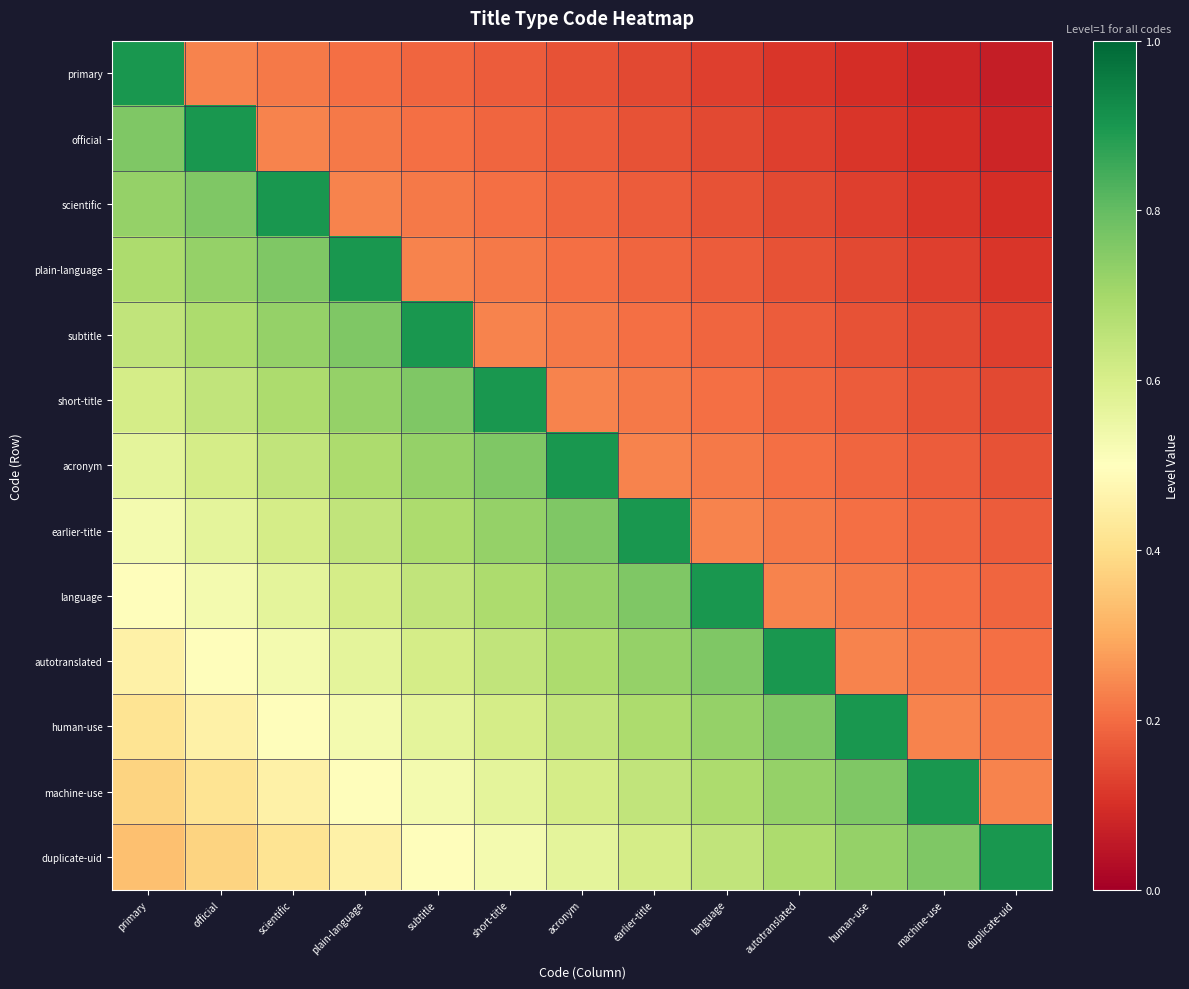

Reading left to right, extract all data points from this chart.

primary: primary=0.9	official=0.2	scientific=0.2	plain-language=0.2	subtitle=0.2	short-title=0.2	acronym=0.2	earlier-title=0.1	language=0.1	autotranslated=0.1	human-use=0.1	machine-use=0.1	duplicate-uid=0.1
official: primary=0.8	official=0.9	scientific=0.2	plain-language=0.2	subtitle=0.2	short-title=0.2	acronym=0.2	earlier-title=0.2	language=0.1	autotranslated=0.1	human-use=0.1	machine-use=0.1	duplicate-uid=0.1
scientific: primary=0.7	official=0.8	scientific=0.9	plain-language=0.2	subtitle=0.2	short-title=0.2	acronym=0.2	earlier-title=0.2	language=0.2	autotranslated=0.1	human-use=0.1	machine-use=0.1	duplicate-uid=0.1
plain-language: primary=0.7	official=0.7	scientific=0.8	plain-language=0.9	subtitle=0.2	short-title=0.2	acronym=0.2	earlier-title=0.2	language=0.2	autotranslated=0.2	human-use=0.1	machine-use=0.1	duplicate-uid=0.1
subtitle: primary=0.6	official=0.7	scientific=0.7	plain-language=0.8	subtitle=0.9	short-title=0.2	acronym=0.2	earlier-title=0.2	language=0.2	autotranslated=0.2	human-use=0.2	machine-use=0.1	duplicate-uid=0.1
short-title: primary=0.6	official=0.6	scientific=0.7	plain-language=0.7	subtitle=0.8	short-title=0.9	acronym=0.2	earlier-title=0.2	language=0.2	autotranslated=0.2	human-use=0.2	machine-use=0.2	duplicate-uid=0.1
acronym: primary=0.6	official=0.6	scientific=0.6	plain-language=0.7	subtitle=0.7	short-title=0.8	acronym=0.9	earlier-title=0.2	language=0.2	autotranslated=0.2	human-use=0.2	machine-use=0.2	duplicate-uid=0.2
earlier-title: primary=0.5	official=0.6	scientific=0.6	plain-language=0.6	subtitle=0.7	short-title=0.7	acronym=0.8	earlier-title=0.9	language=0.2	autotranslated=0.2	human-use=0.2	machine-use=0.2	duplicate-uid=0.2
language: primary=0.5	official=0.5	scientific=0.6	plain-language=0.6	subtitle=0.6	short-title=0.7	acronym=0.7	earlier-title=0.8	language=0.9	autotranslated=0.2	human-use=0.2	machine-use=0.2	duplicate-uid=0.2
autotranslated: primary=0.5	official=0.5	scientific=0.5	plain-language=0.6	subtitle=0.6	short-title=0.6	acronym=0.7	earlier-title=0.7	language=0.8	autotranslated=0.9	human-use=0.2	machine-use=0.2	duplicate-uid=0.2
human-use: primary=0.4	official=0.5	scientific=0.5	plain-language=0.5	subtitle=0.6	short-title=0.6	acronym=0.6	earlier-title=0.7	language=0.7	autotranslated=0.8	human-use=0.9	machine-use=0.2	duplicate-uid=0.2
machine-use: primary=0.4	official=0.4	scientific=0.5	plain-language=0.5	subtitle=0.5	short-title=0.6	acronym=0.6	earlier-title=0.6	language=0.7	autotranslated=0.7	human-use=0.8	machine-use=0.9	duplicate-uid=0.2
duplicate-uid: primary=0.3	official=0.4	scientific=0.4	plain-language=0.5	subtitle=0.5	short-title=0.5	acronym=0.6	earlier-title=0.6	language=0.6	autotranslated=0.7	human-use=0.7	machine-use=0.8	duplicate-uid=0.9